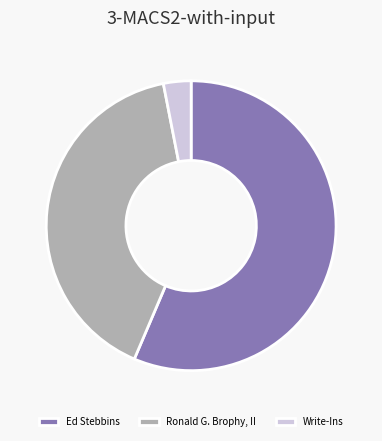

How many slices are in this pie chart?

3